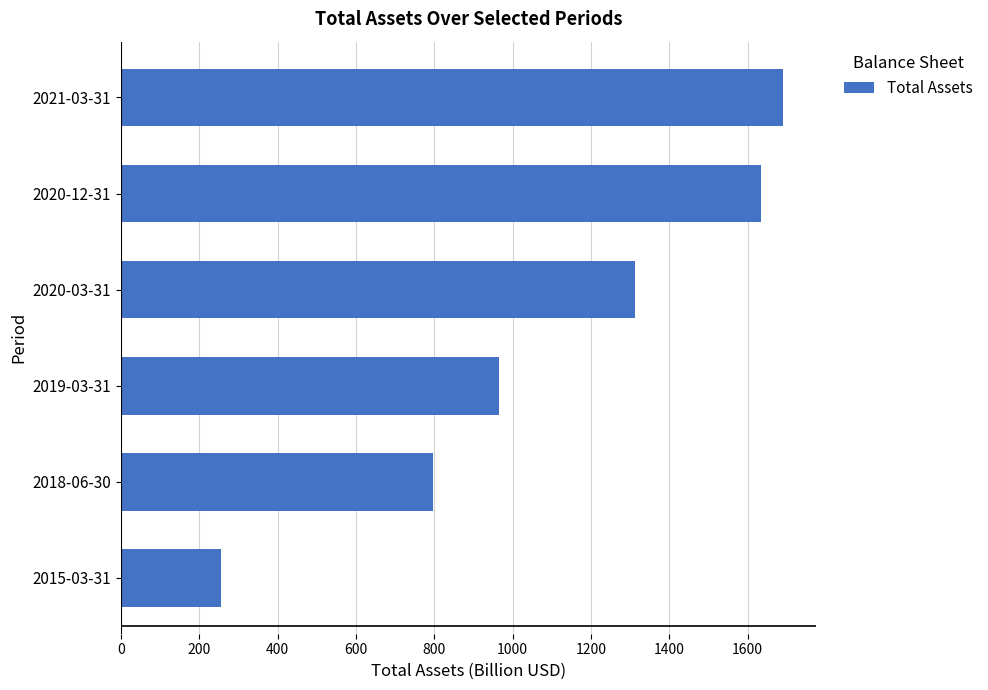

What is the difference between the maximum and minimum values?

1434.8